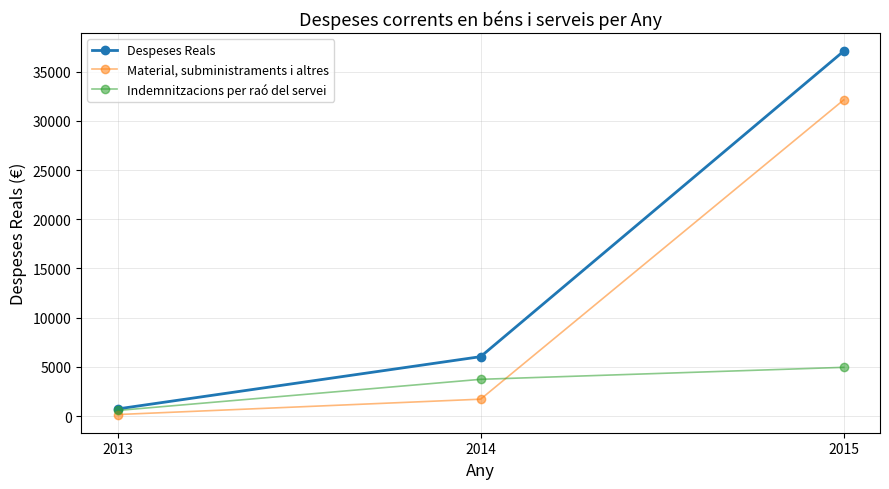

What is the value of the Indemnitzacions per raó del servei point at the 2nd from the left?

3735.9